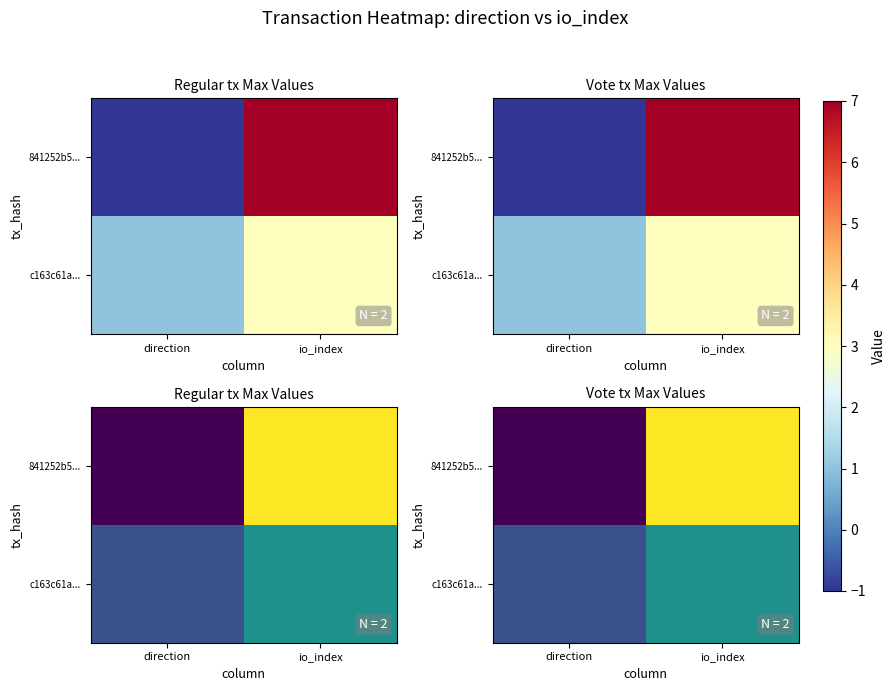

At how many categories does at least one series exceed 4?

1